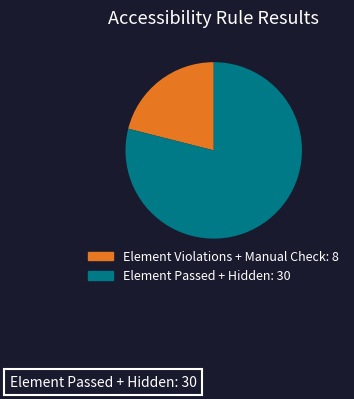

Is there any slice that represents more than half of the pie?

Yes